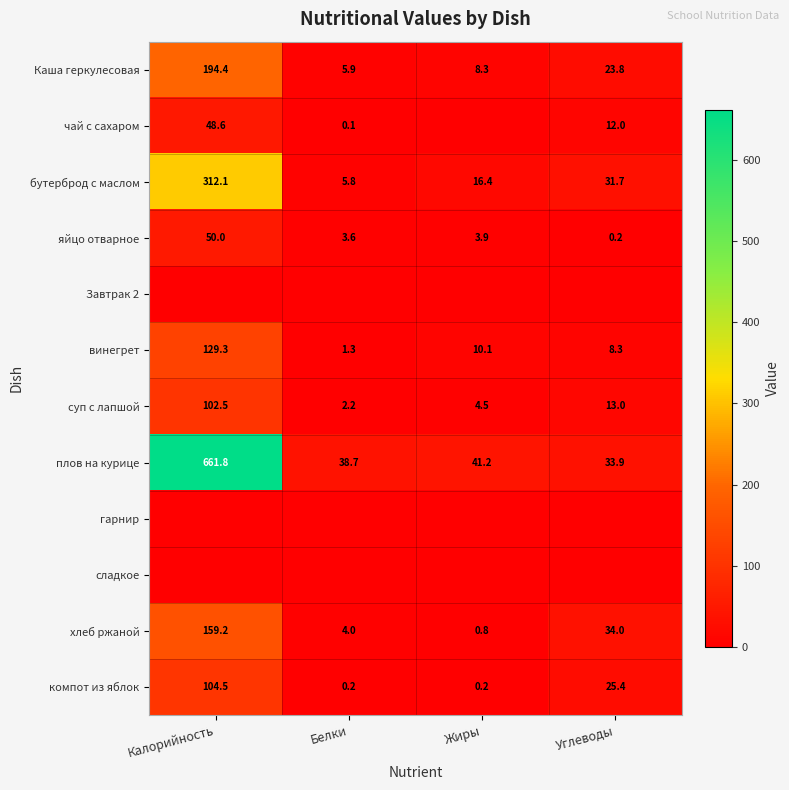

What is the sum of all бутерброд с маслом values?

366.0